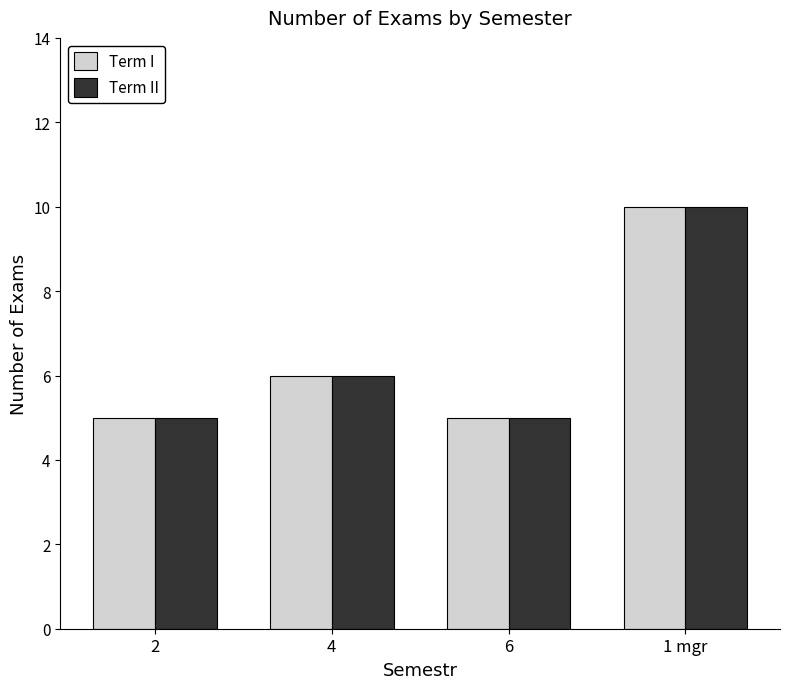

How many groups of bars are there?

4